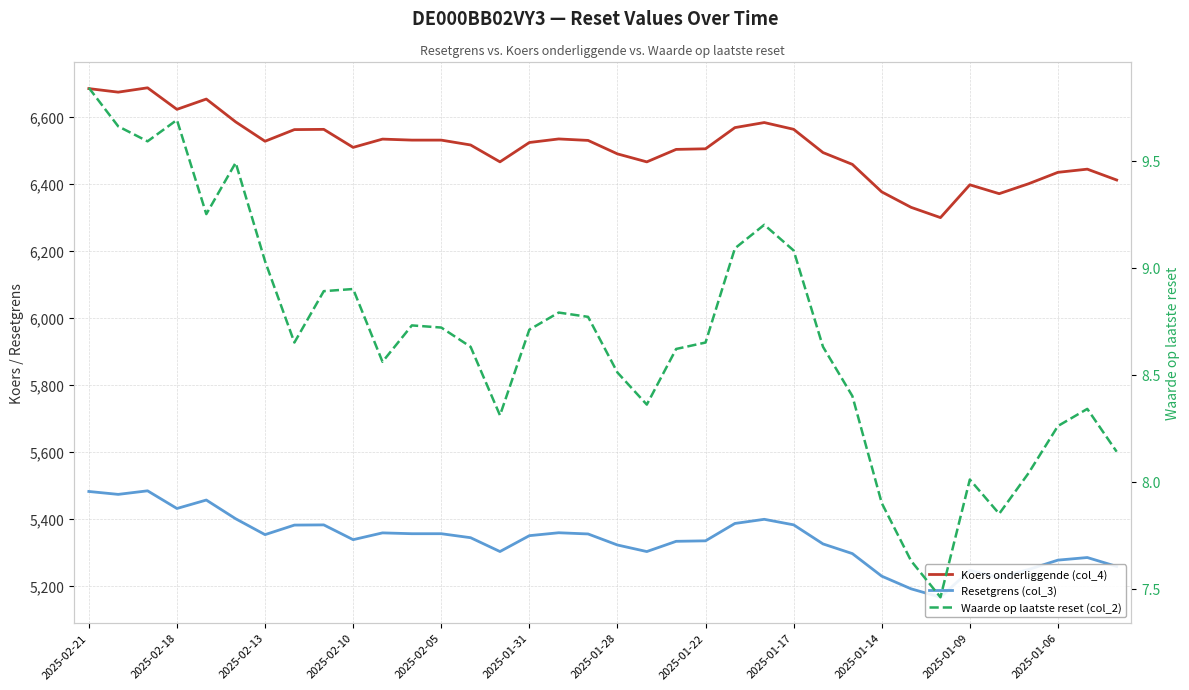

What position from the left is 19?

20